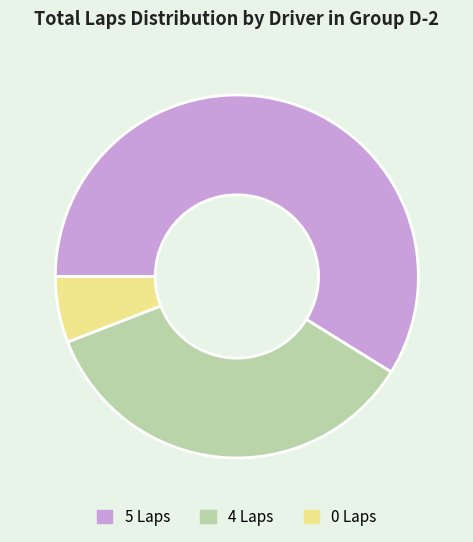

Is it true that 5 Laps is 73% of the pie?

False